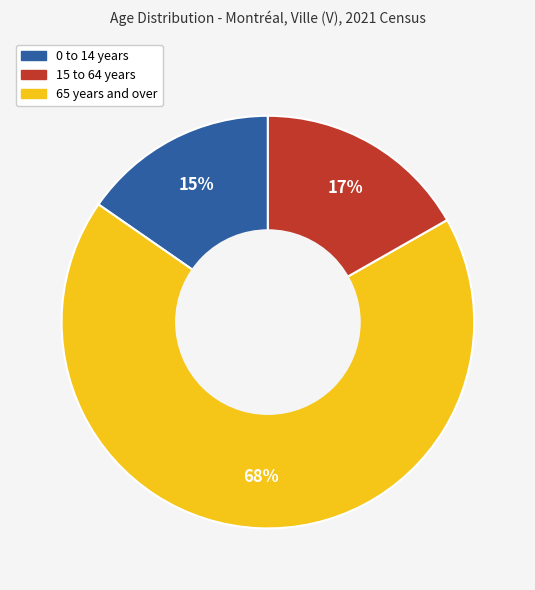

The 65 years and over slice represents 25% of the pie. True or false?

False